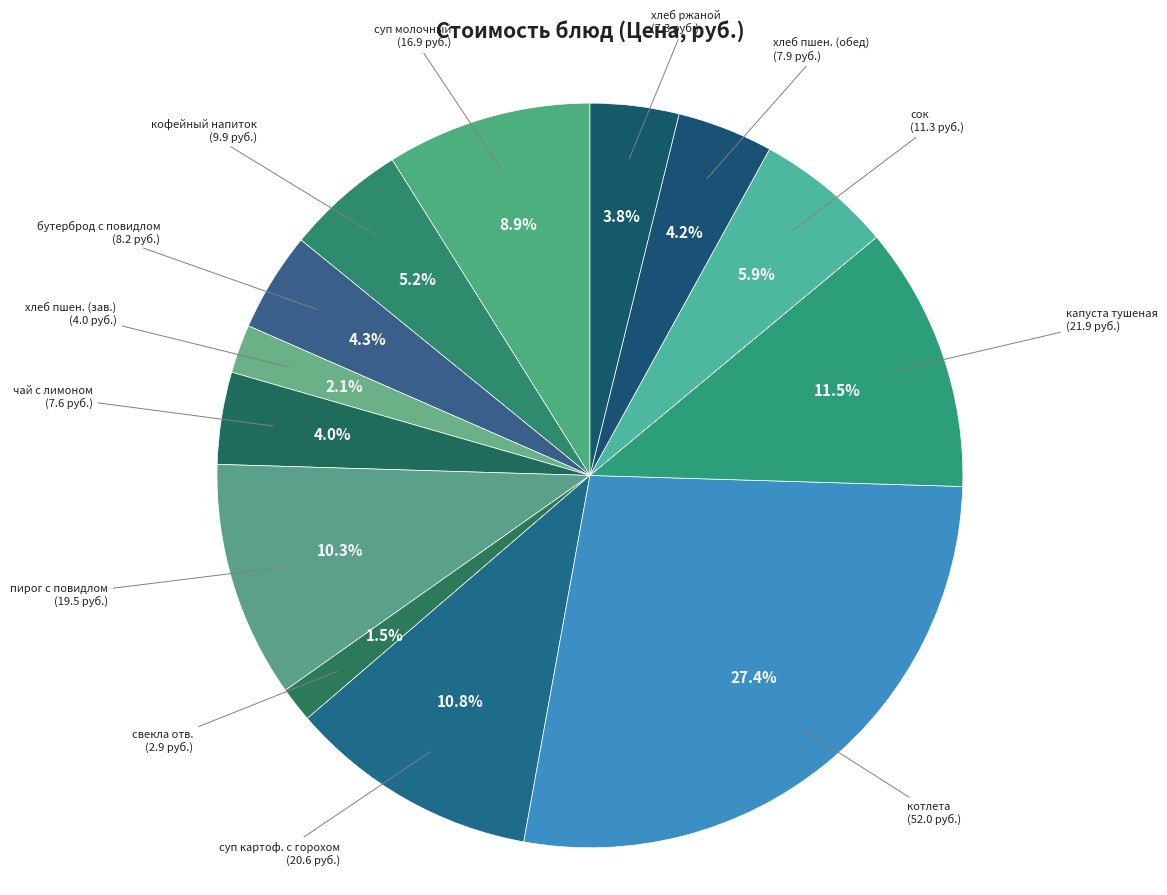

What percentage is NOT represented by сок?

94.1%